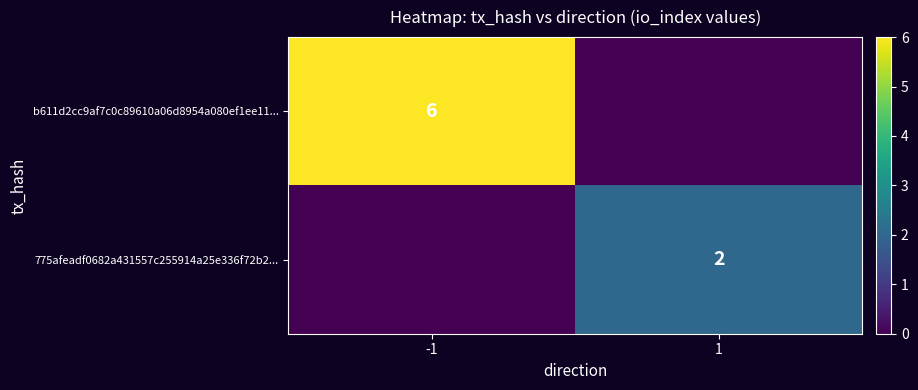

The value of 775afeadf0682a431557c255914a25e336f72b2... at 1 is 2. True or false?

True